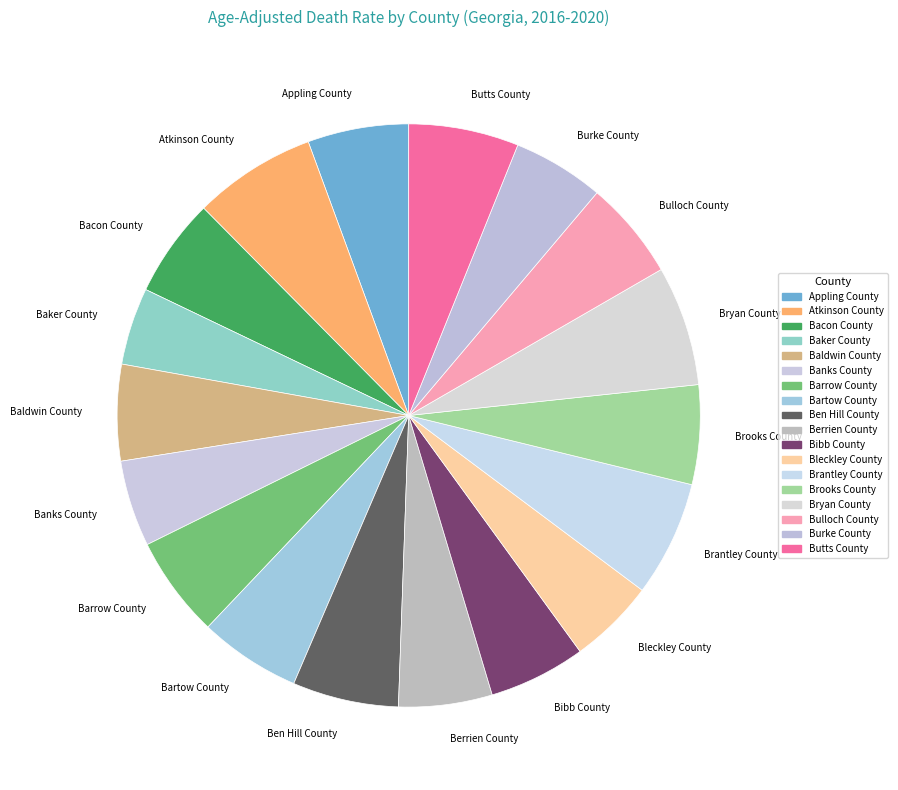

Does Appling County account for over 50% of the chart?

No